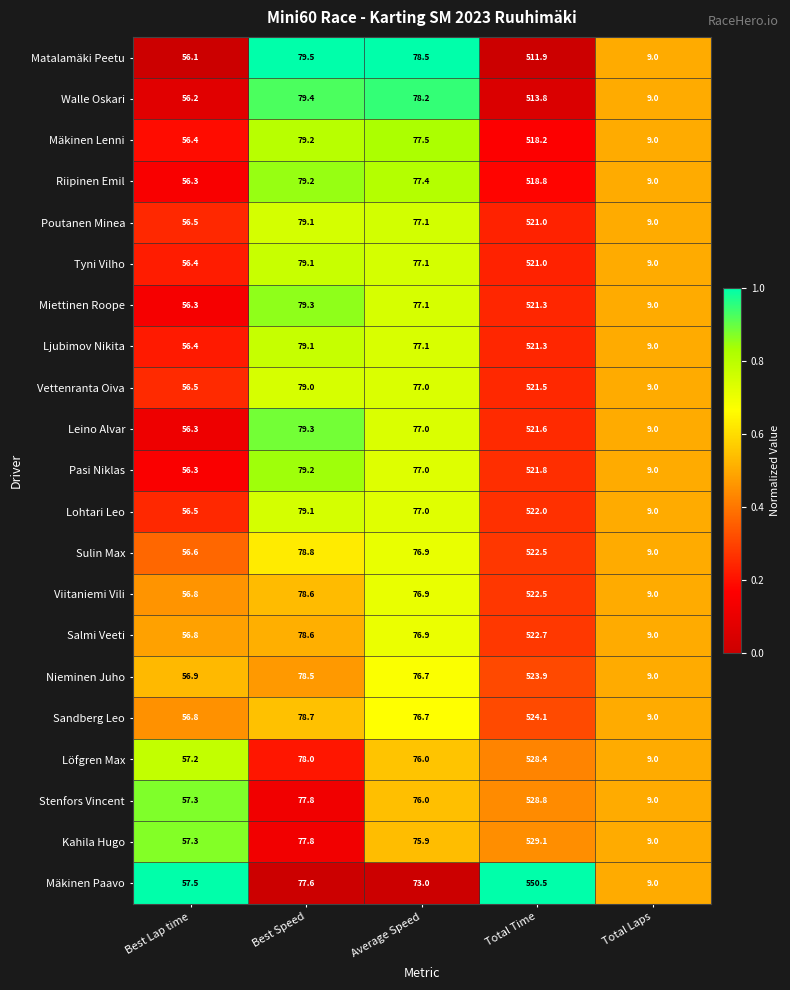

The Pasi Niklas series shows 87.3 at Best Lap time. True or false?

False